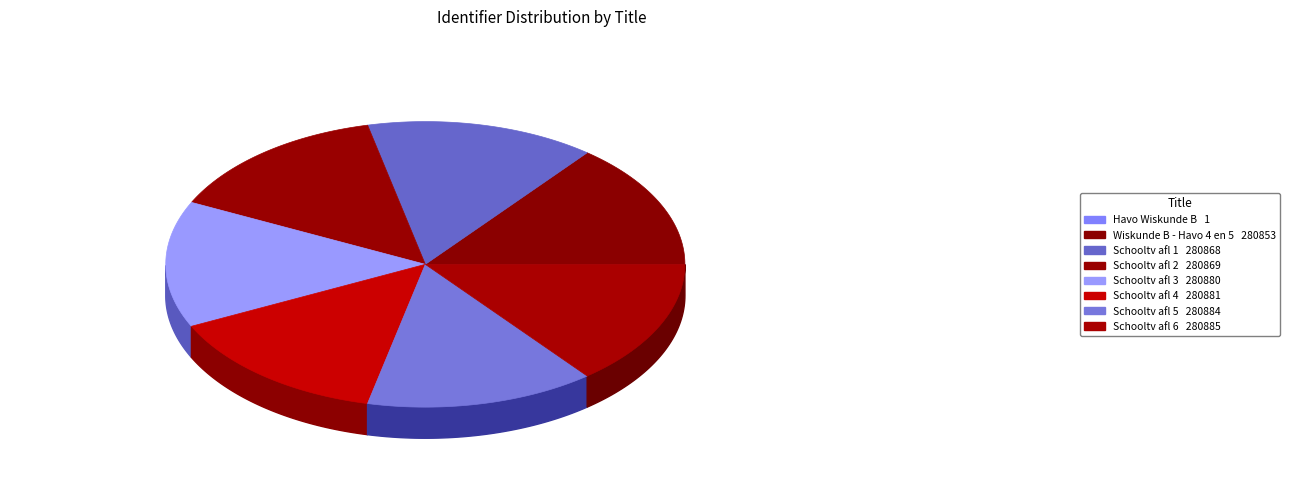

Count the number of slices in the pie.

8